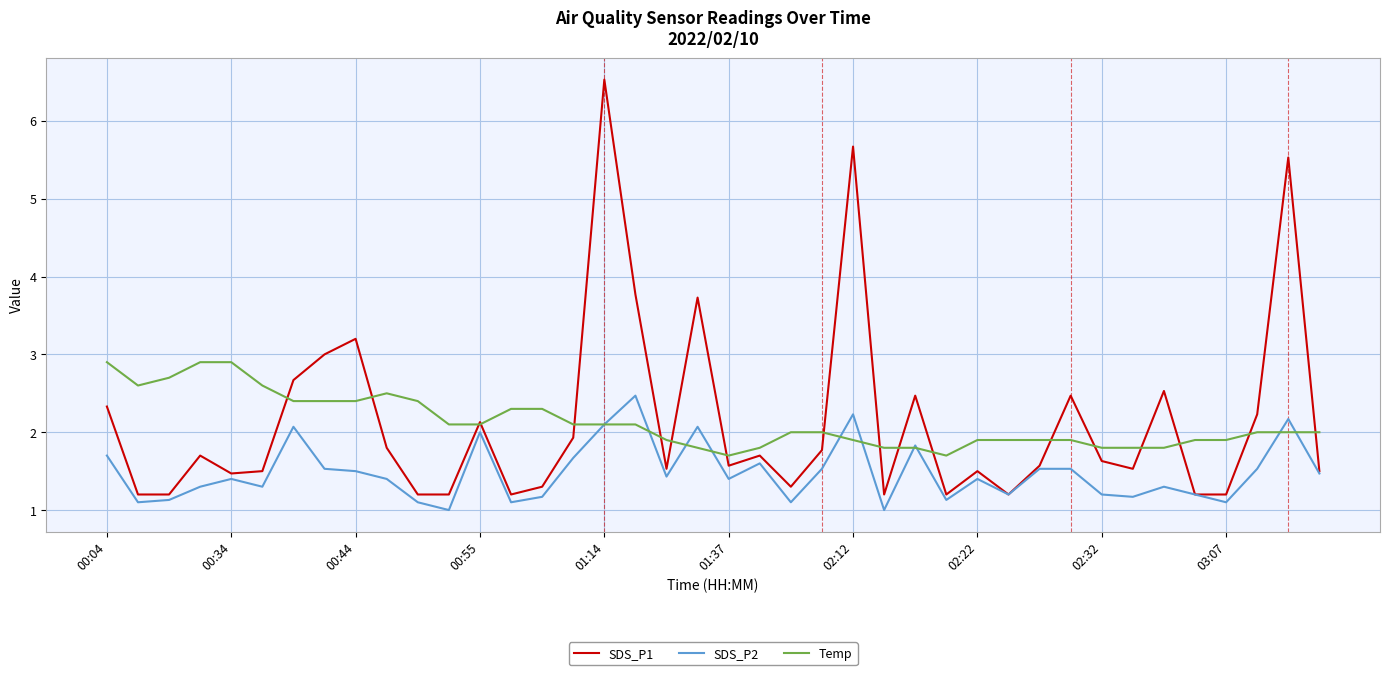

True or false: SDS_P2 and Temp cross at least once.

True